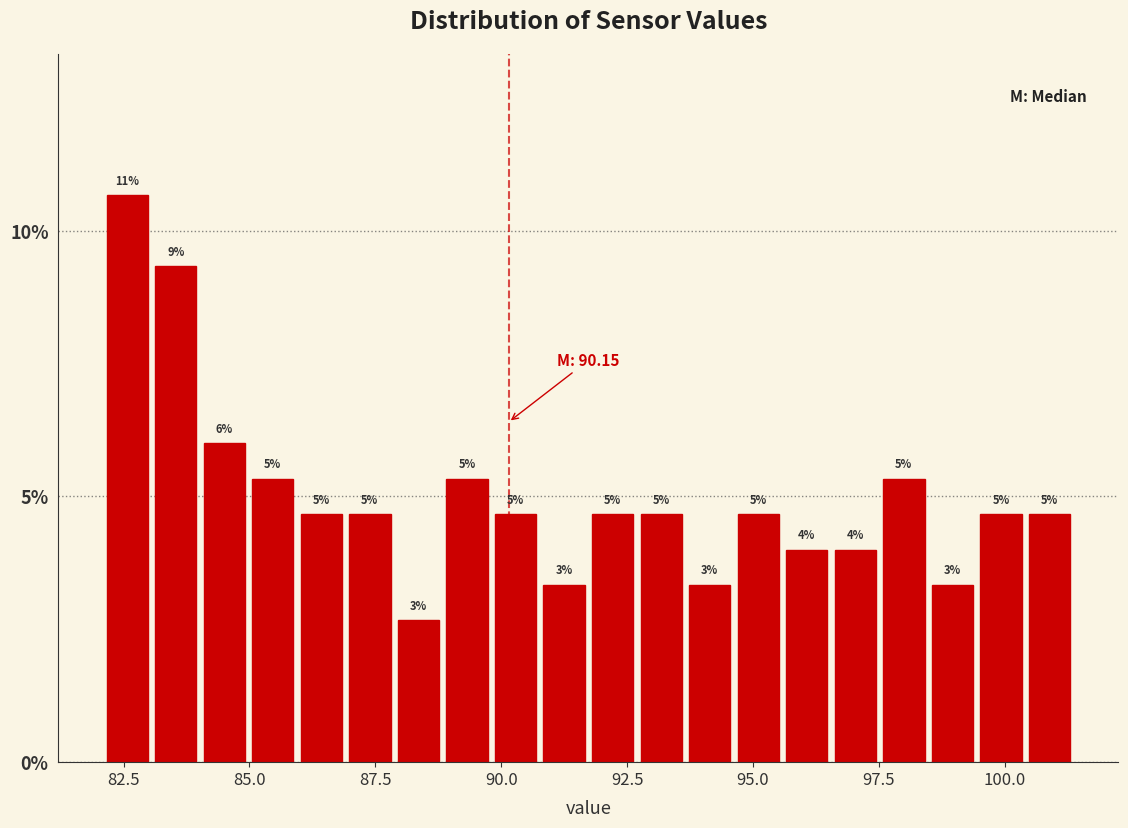

Around what value on the x-axis is the tallest bar? Give the approximate position of its centre, as read against the axis.

82.5